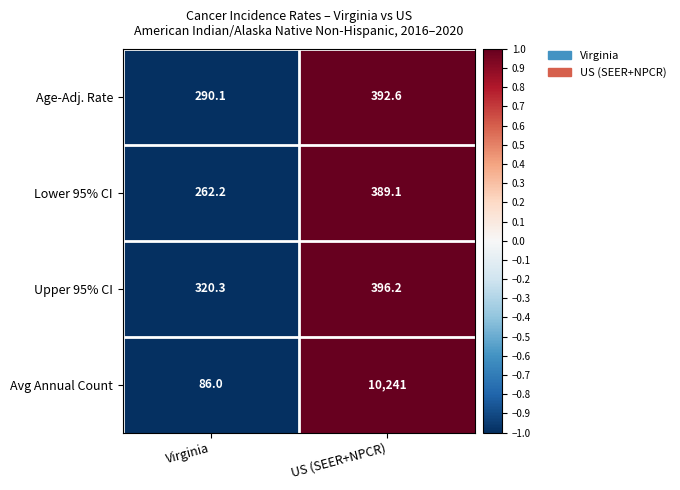

Reading left to right, list all the values displayed in this chart.

Age-Adj. Rate: 290.1	392.6
Lower 95% CI: 262.2	389.1
Upper 95% CI: 320.3	396.2
Avg Annual Count: 86.0	10241.0